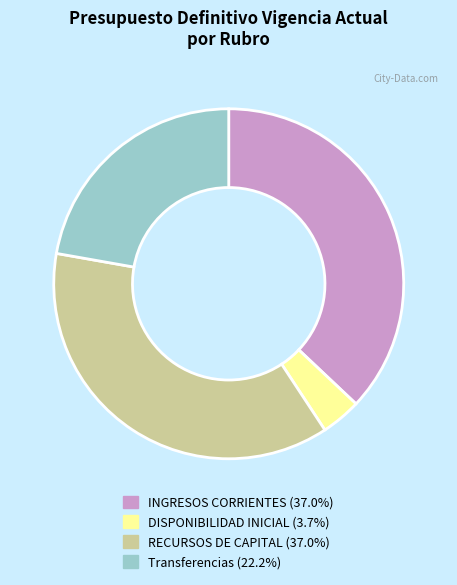

Which category has the smallest portion of the pie?

DISPONIBILIDAD INICIAL